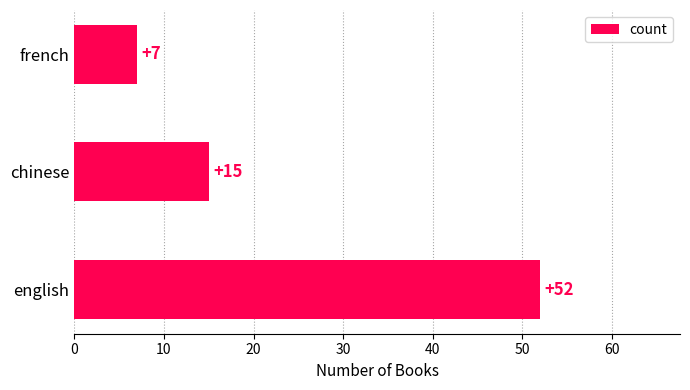

The chart shows a value of 75 at english. True or false?

False